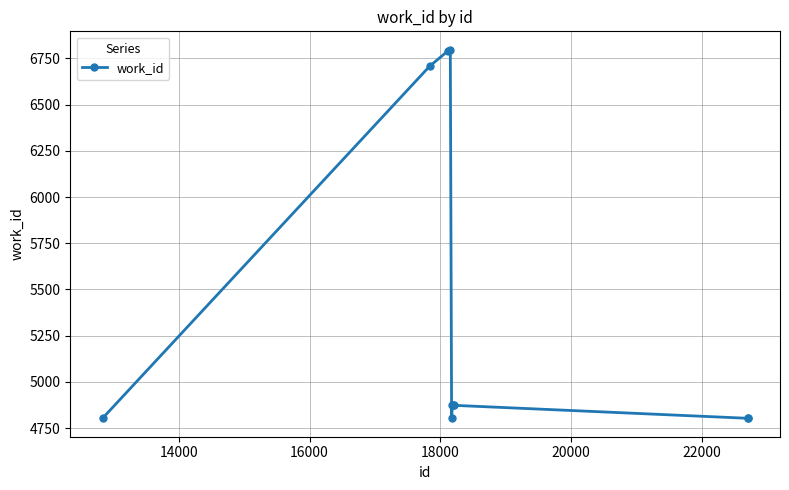

True or false: the data has more than 0 interior local peaks.

True